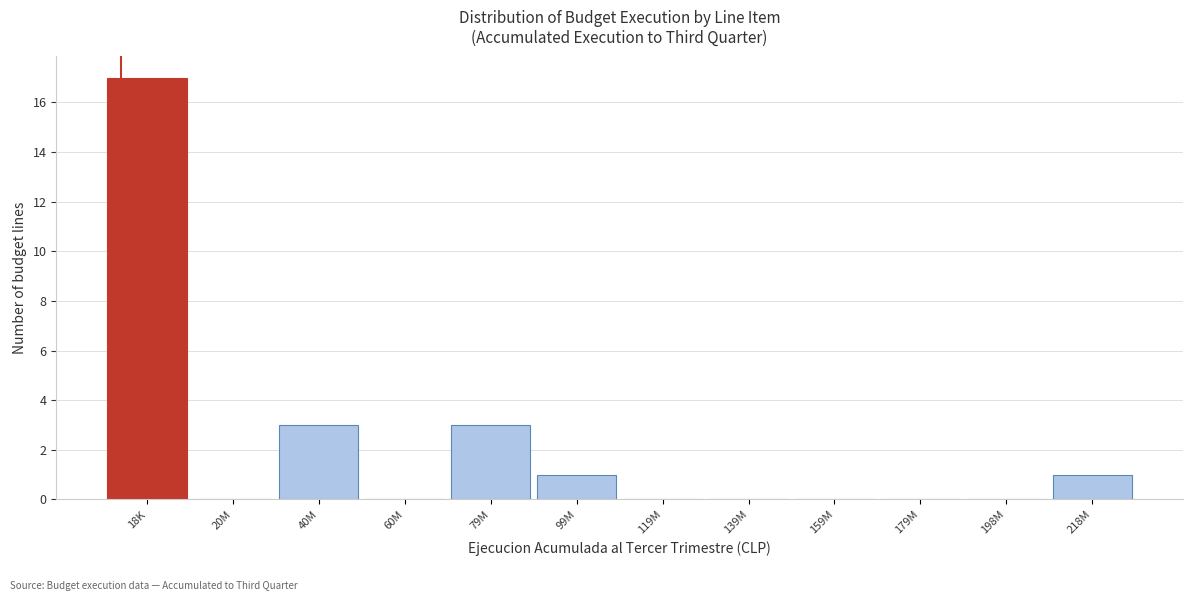

Reading left to right, extract all data points from this chart.

18K=17	20M=0	40M=3	60M=0	79M=3	99M=1	119M=0	139M=0	159M=0	179M=0	198M=0	218M=1